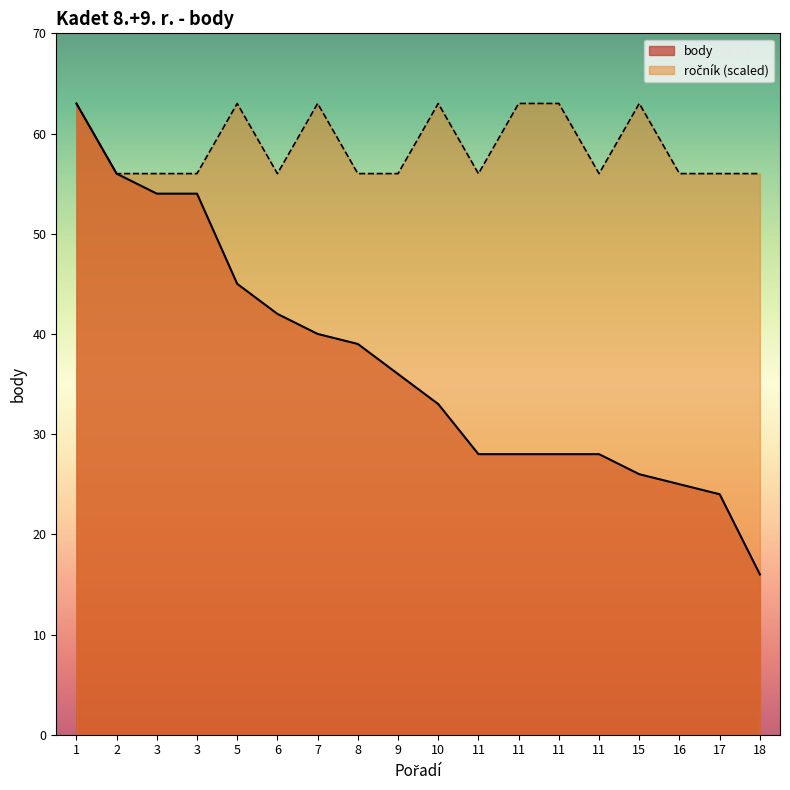

True or false: body and rocnik intersect in this chart.

False